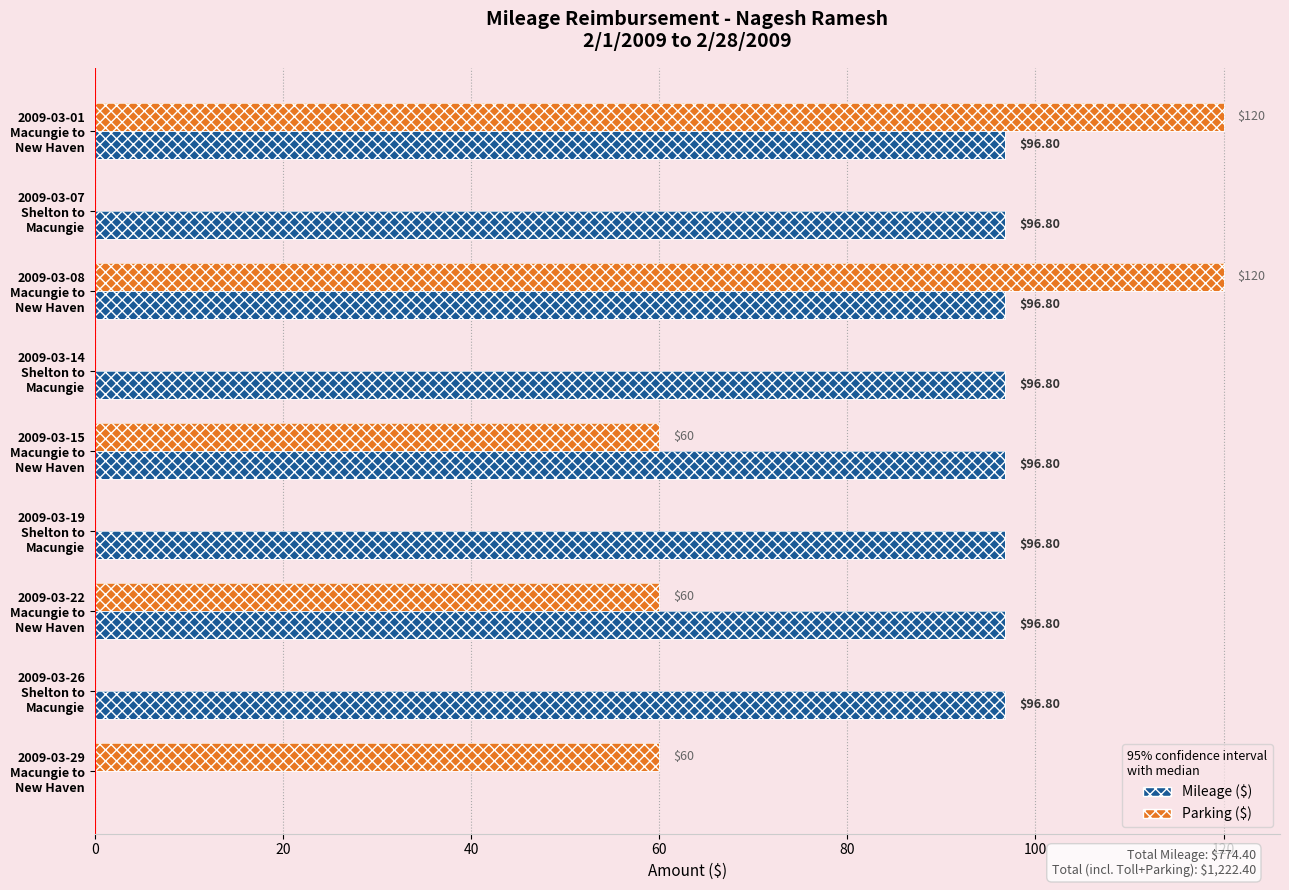

The Mileage series shows 60.1 at 2009-03-14 Shelton to Macungie. True or false?

False